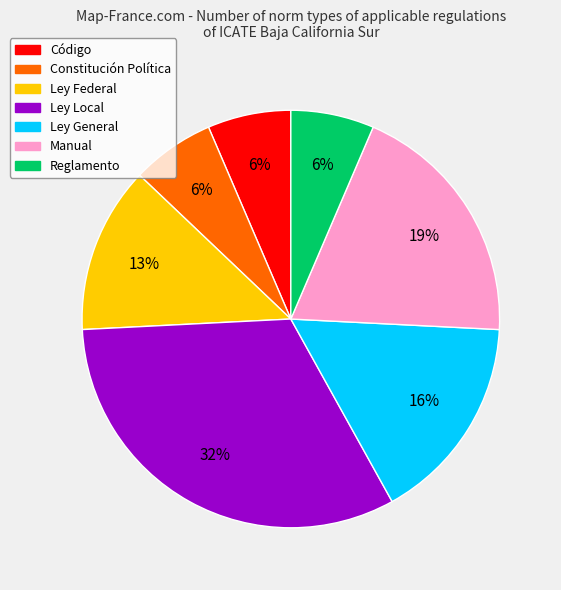

Which category has the biggest portion of the pie?

Ley Local